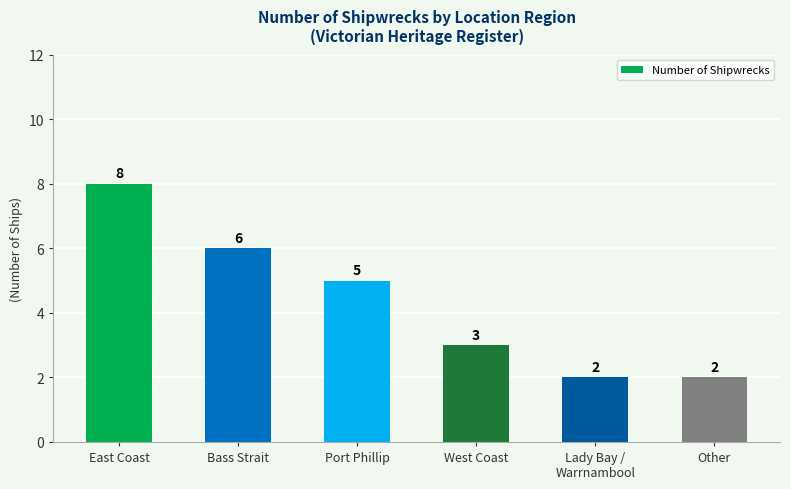

What is the smallest value displayed?

2